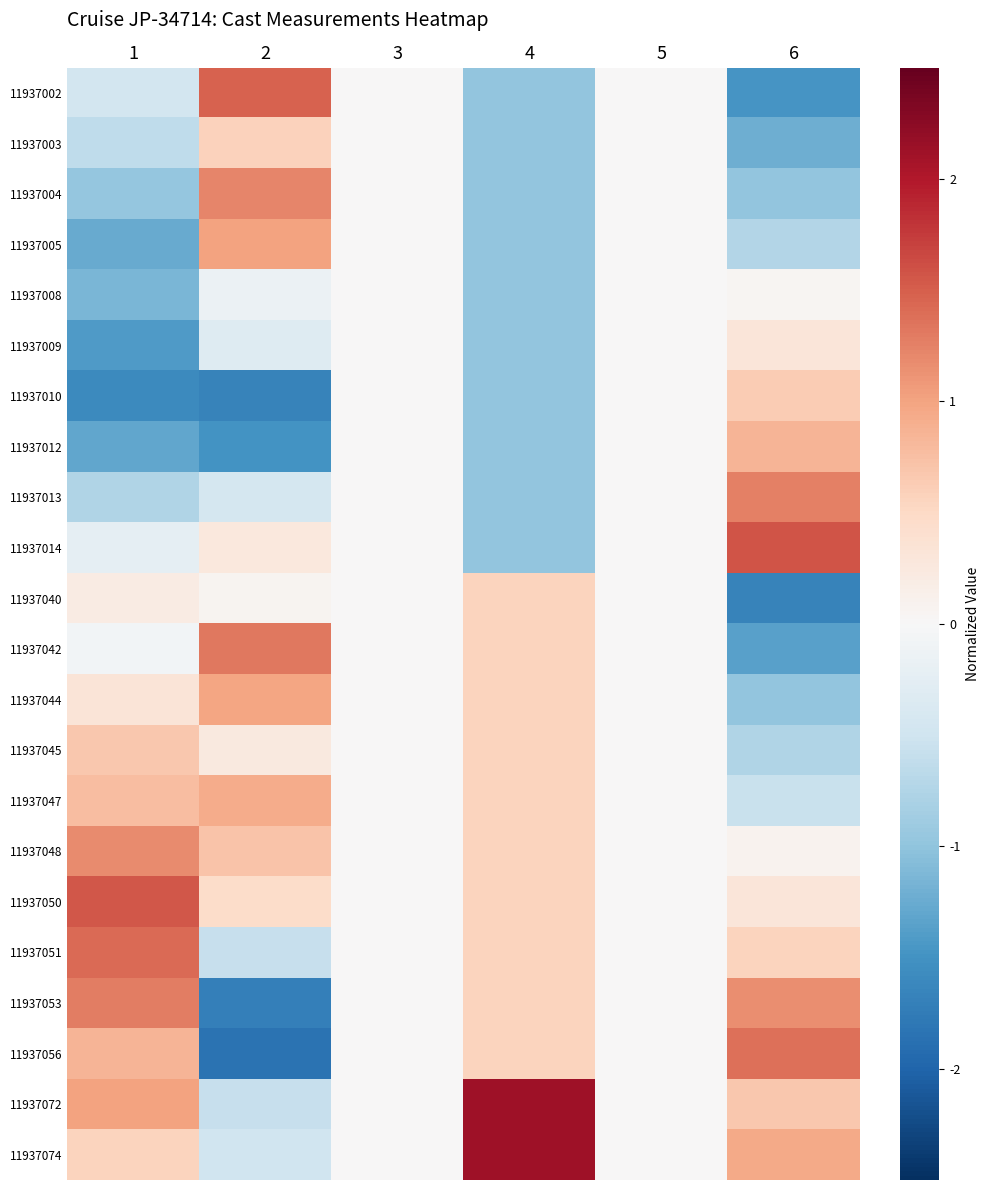

Which label corresponds to the smallest value in the chart?

2